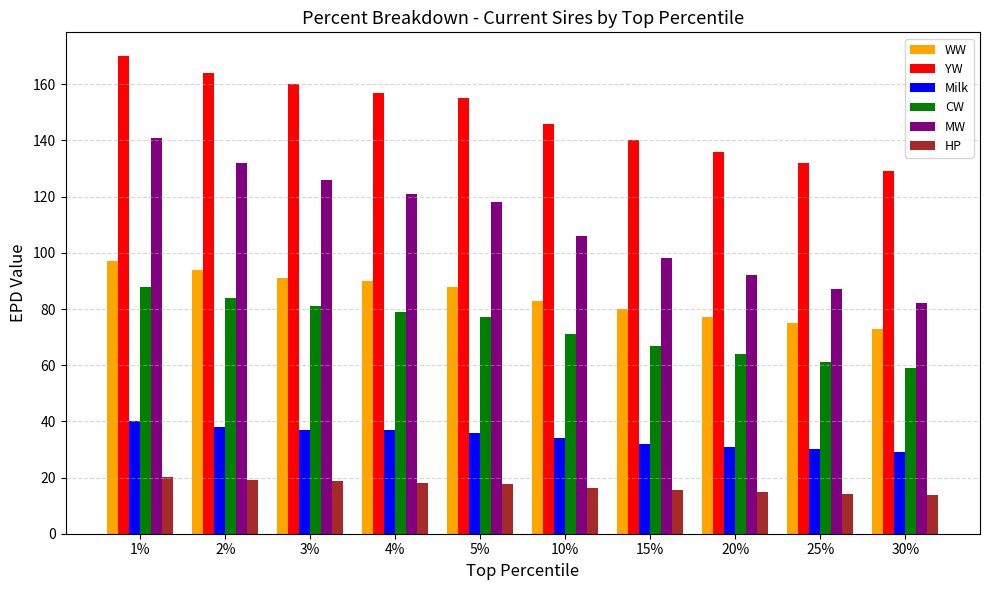

What is the difference between the maximum and minimum values in the HP series?

6.6